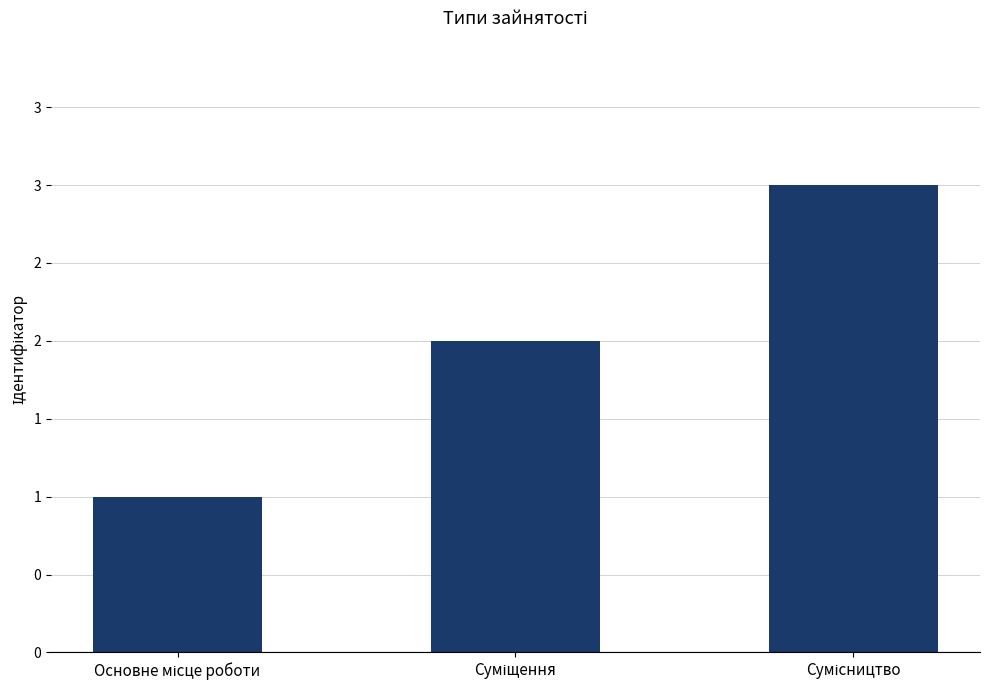

Count the values in the range 1 to 3.

3